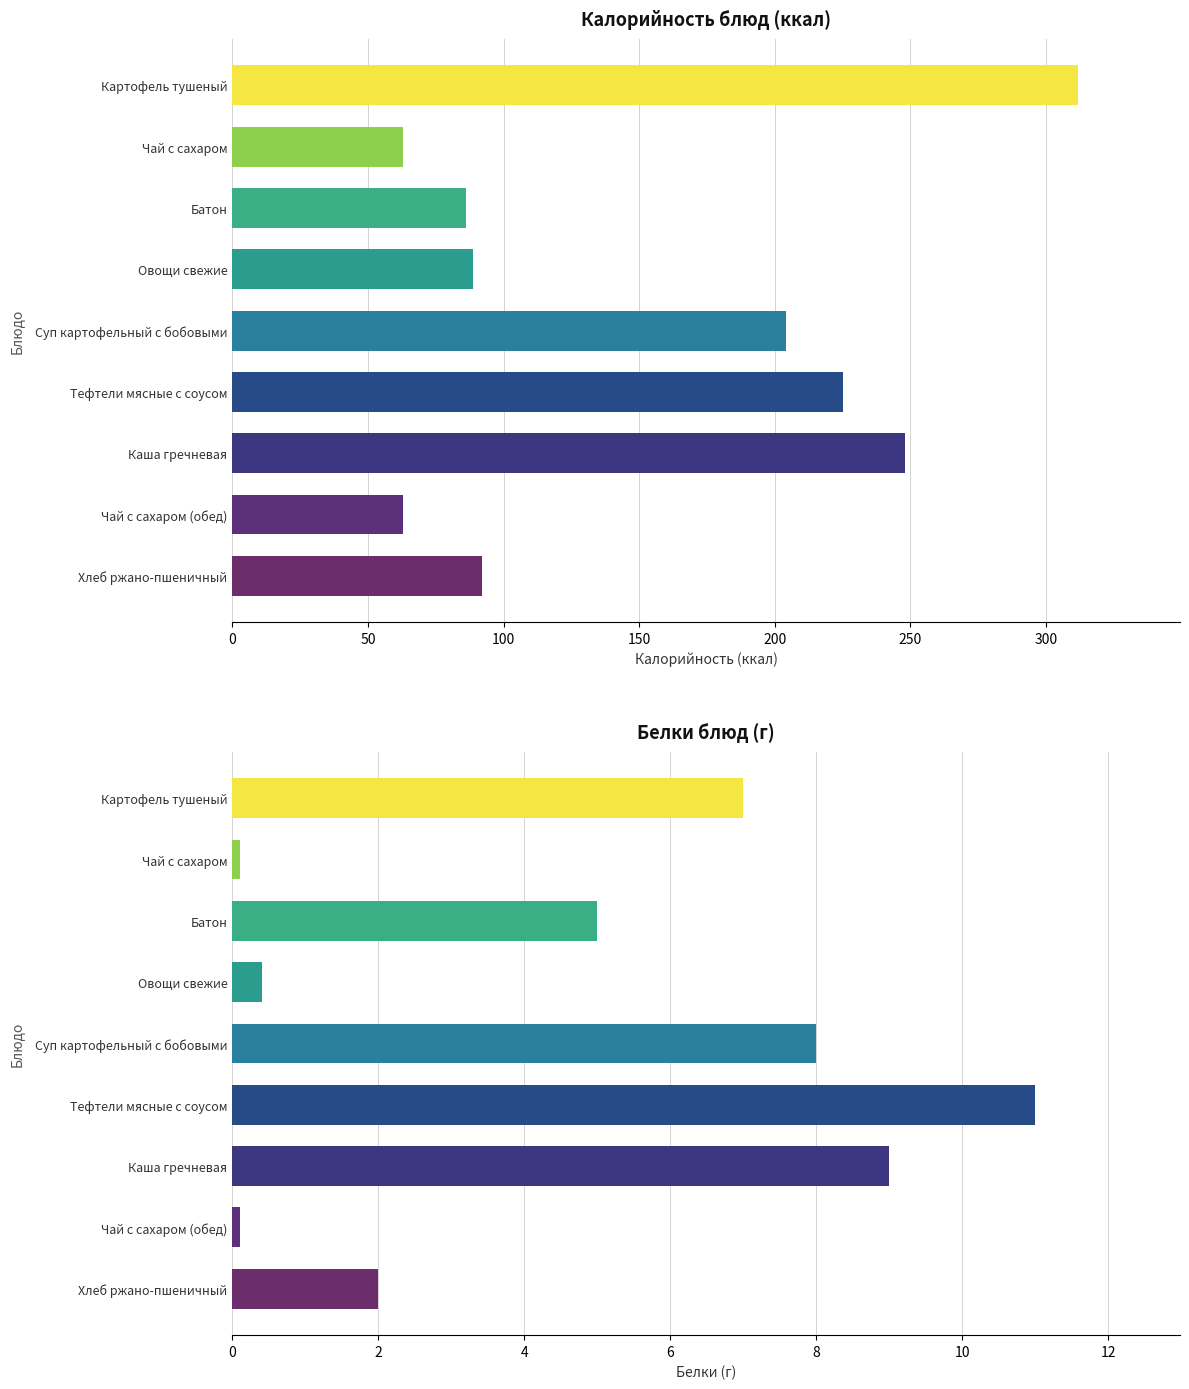

Is it true that Калорийность equals 83.1 at Картофель тушеный?

False